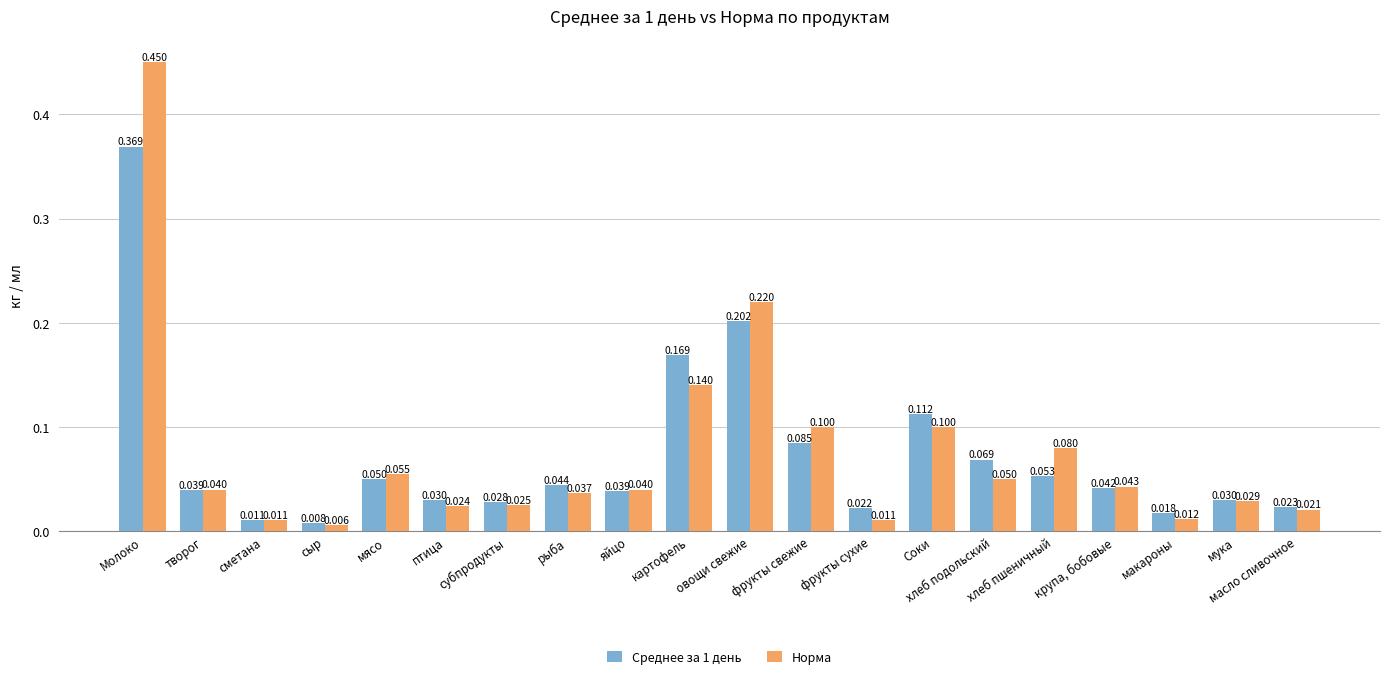

Which category has the highest value in the Среднее за 1 день series?

Молоко